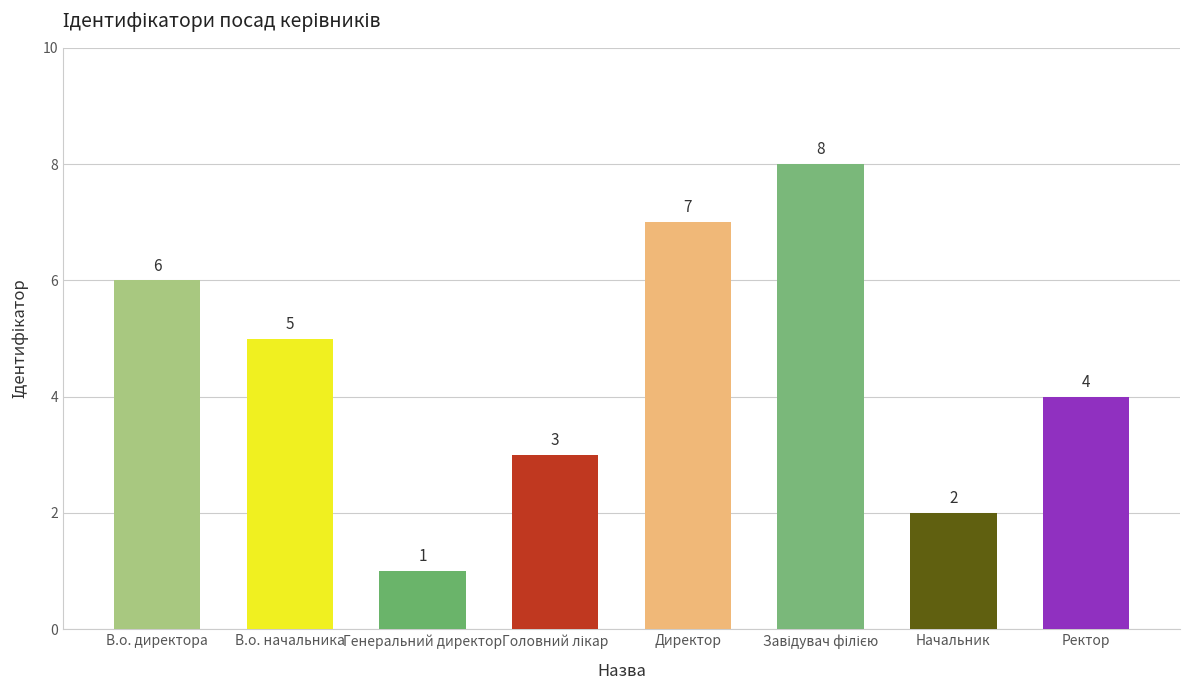

What is the label of the 8th bar from the right?

В.о. директора